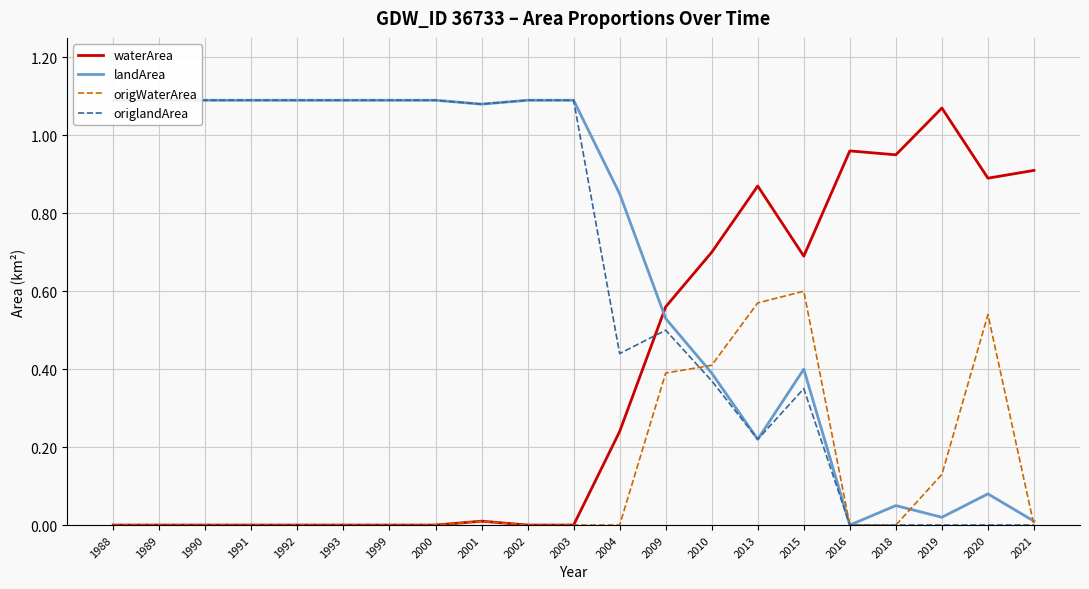

What is the total value across all series at 2004?

1.5